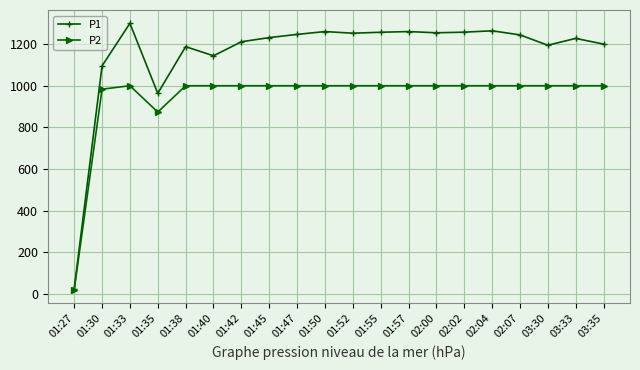

Where is the first local minimum for P1?

01:35